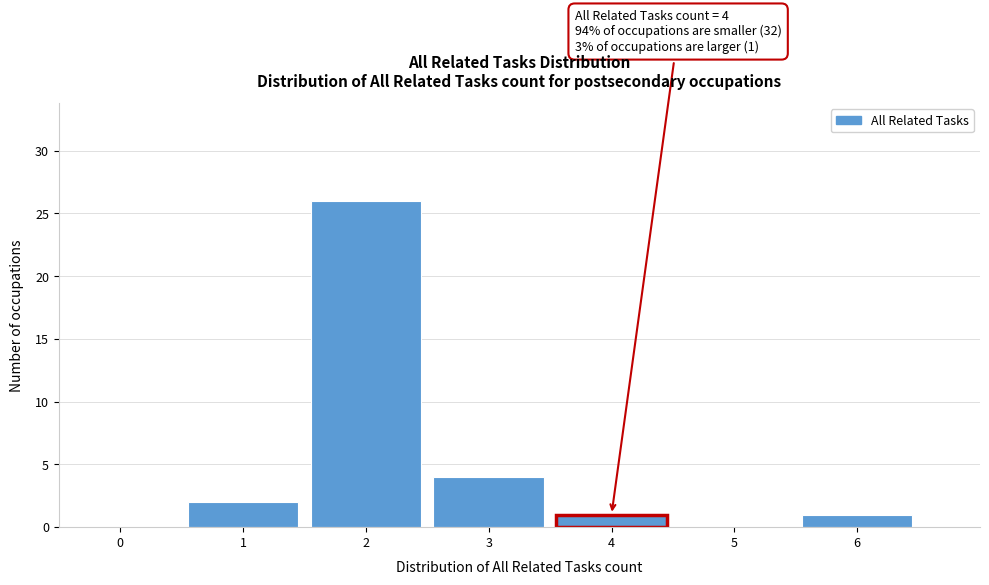

Reading left to right, what are all the values shown in this chart?

0=0	1=2	2=26	3=4	4=1	5=0	6=1